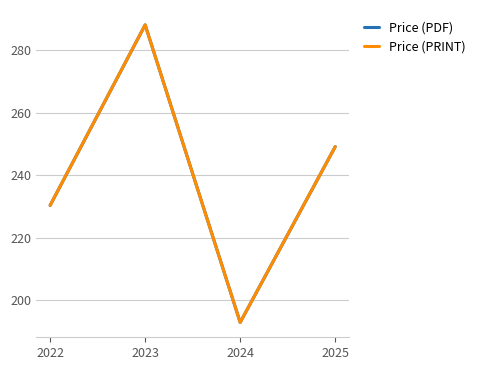

Which category has the lowest value across all series?

2024